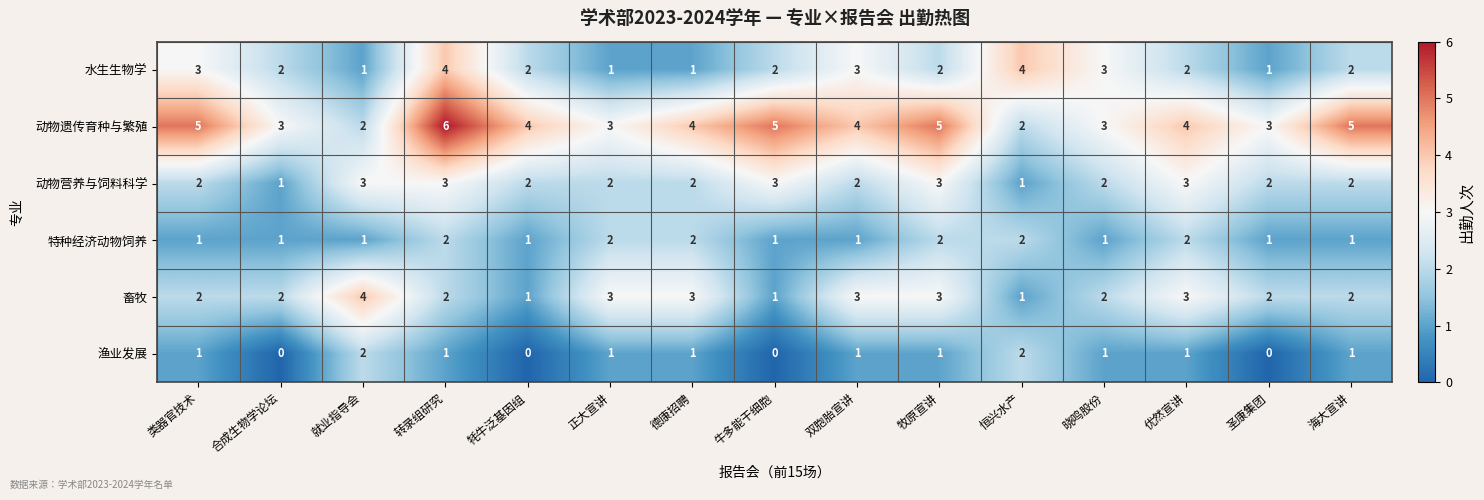

At which category is the sum across all series the highest?

转录组研究